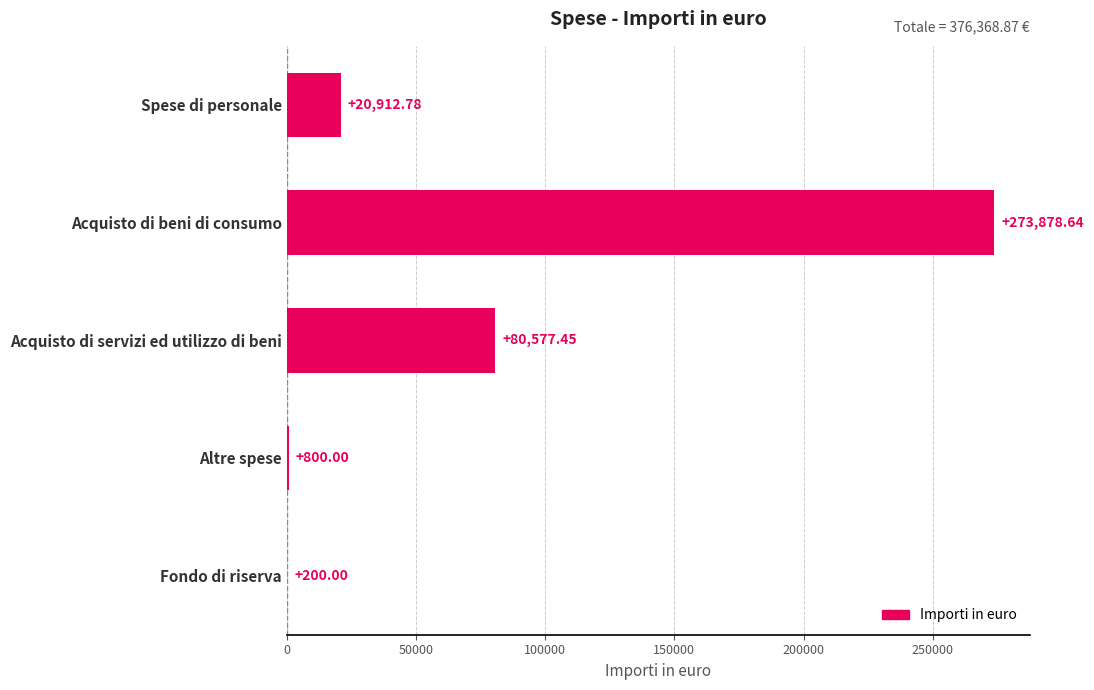

Approximately how many times larger is the value at Acquisto di servizi ed utilizzo di beni compared to Acquisto di beni di consumo?

0.3